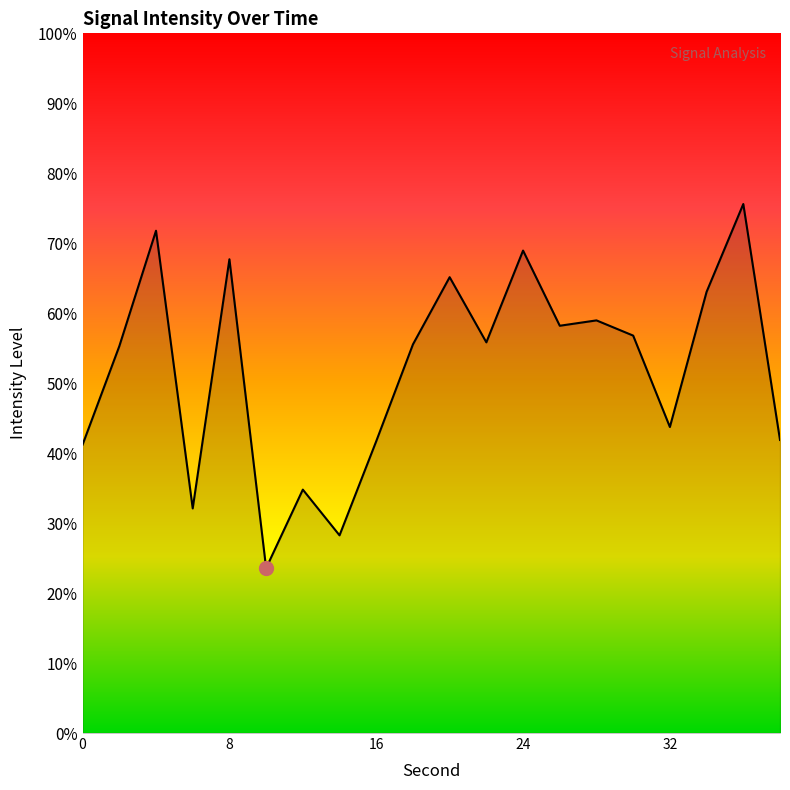

What is the difference between the maximum and minimum values?

52.0